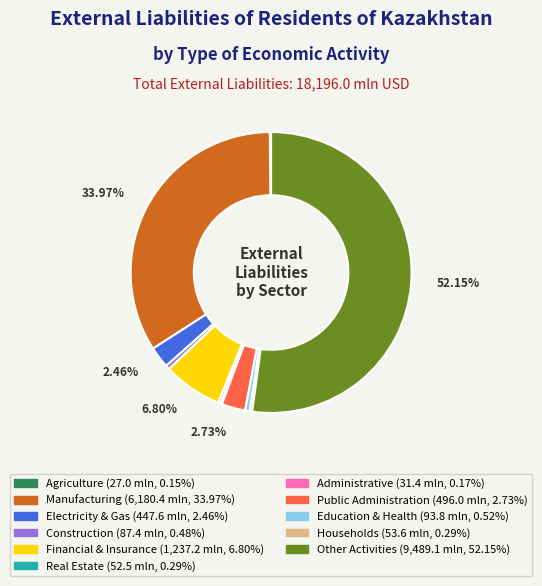

Is there a majority slice in this chart?

Yes